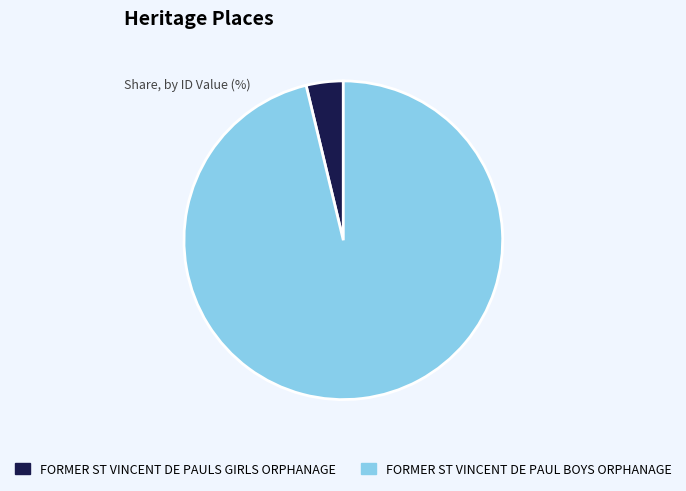

Which has a higher value, FORMER ST VINCENT DE PAUL BOYS ORPHANAGE or FORMER ST VINCENT DE PAULS GIRLS ORPHANAGE?

FORMER ST VINCENT DE PAUL BOYS ORPHANAGE